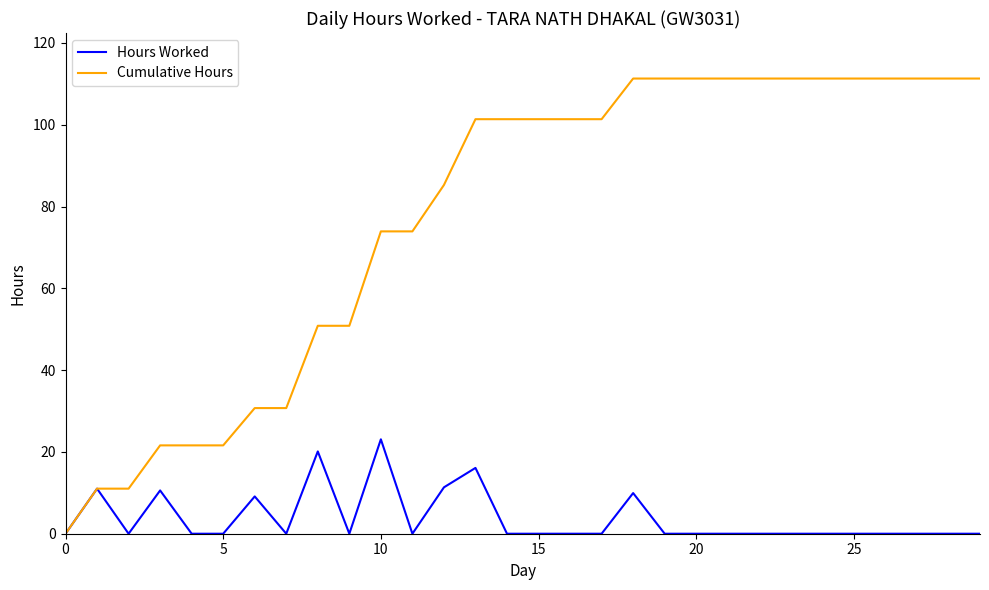

What is the difference between the maximum and minimum values in the Cumulative Hours series?

111.3